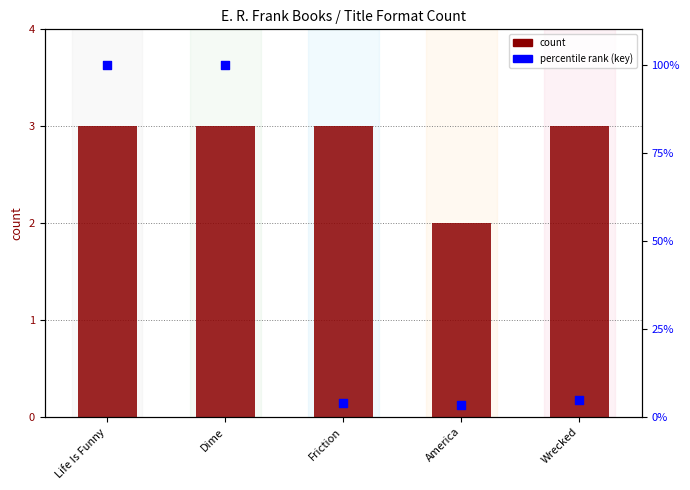

At how many categories does at least one series exceed 19?

2